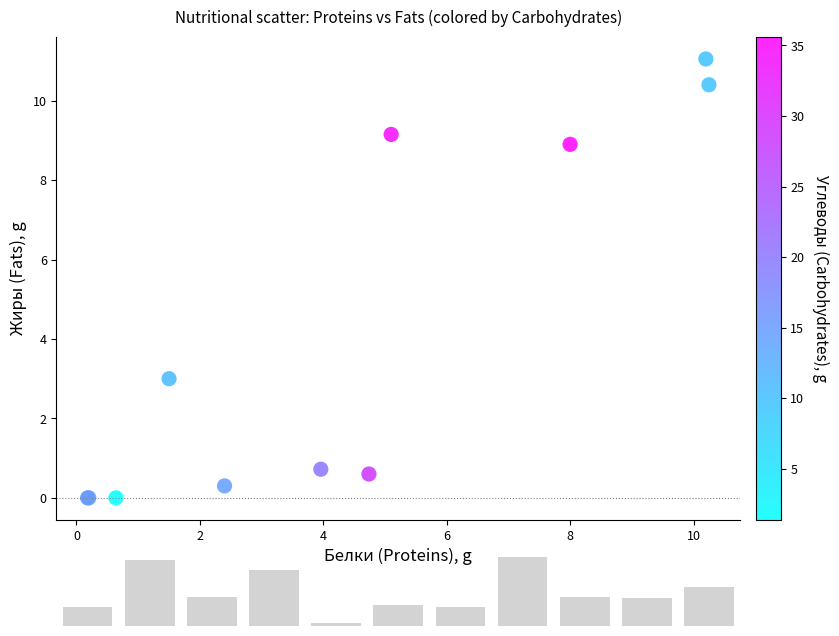

What Y value in the scatter plot is closest to 5?

3.0